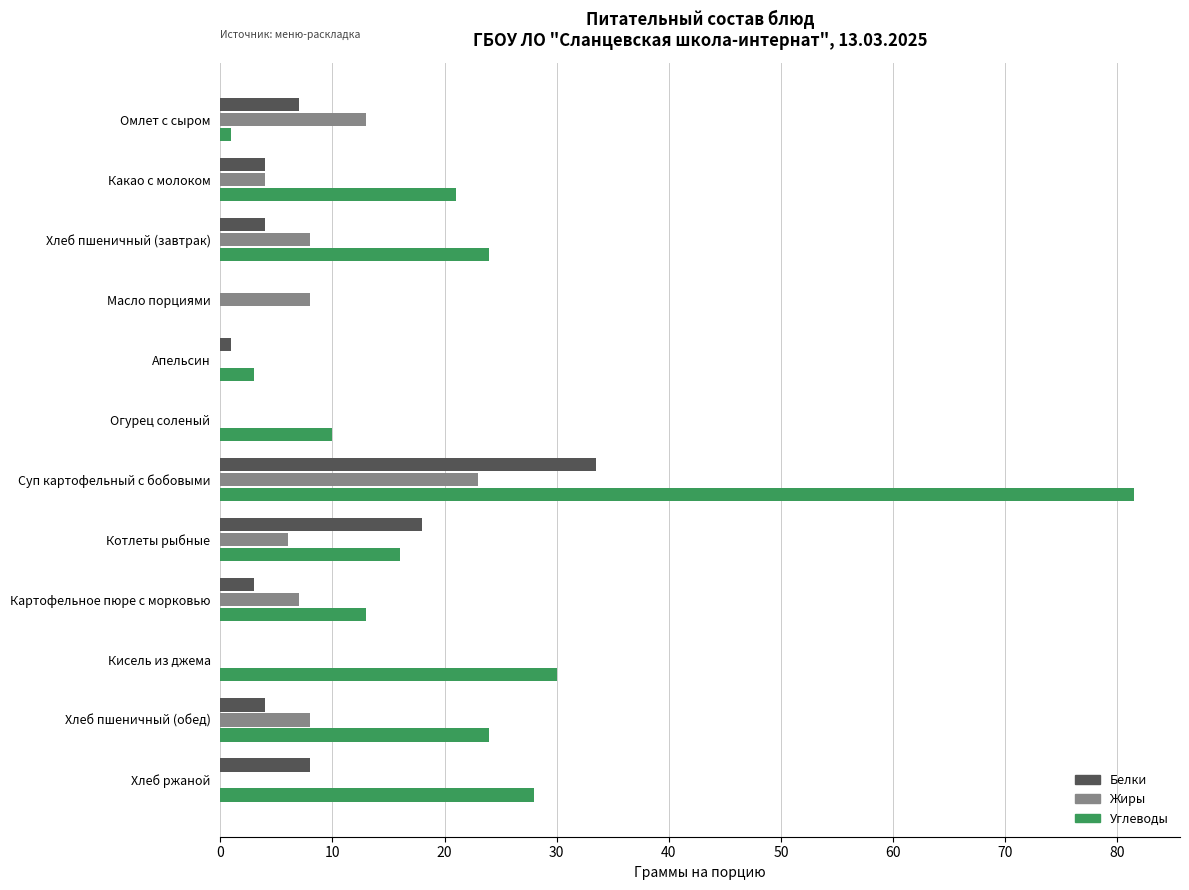

At which category is the sum across all series the highest?

Суп картофельный с бобовыми